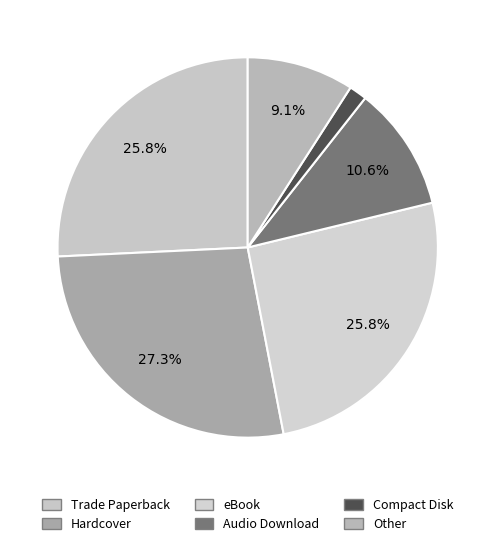

Count the number of slices in the pie.

6